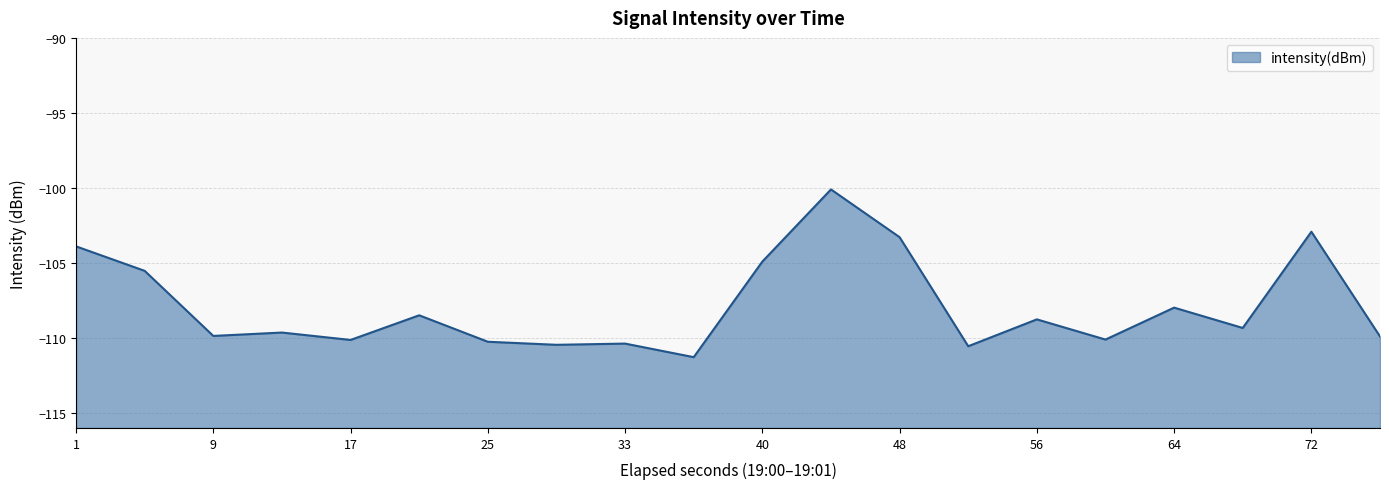

What is the approximate value at 40?

-104.9